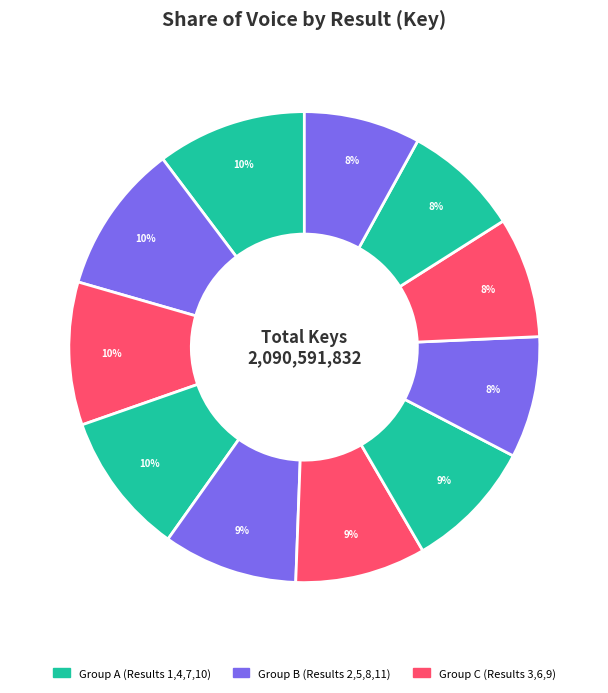

To the nearest percent, what is the difference between the largest and smallest slice percentages?

2%